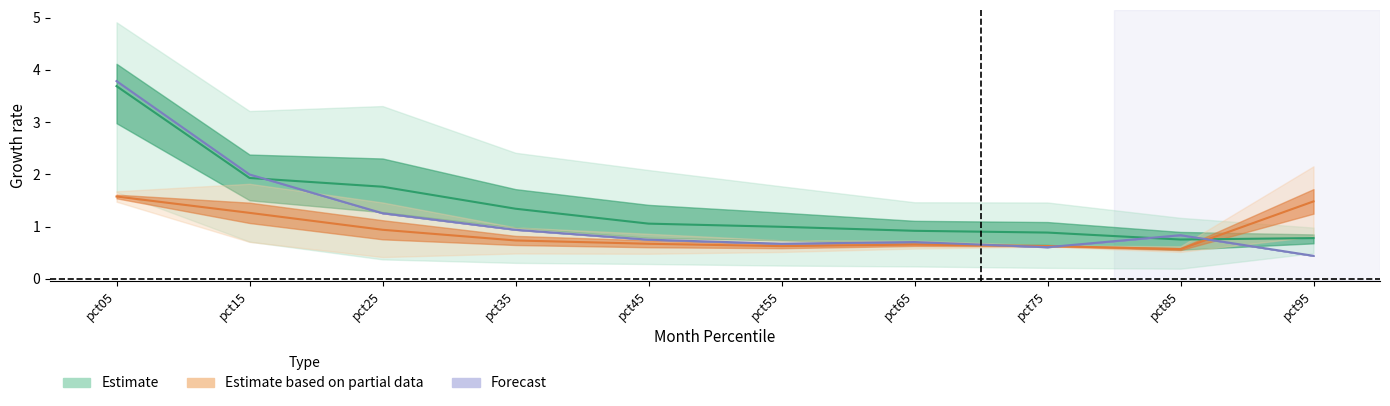

Is it true that Jul equals 2.2 at pct05?

False